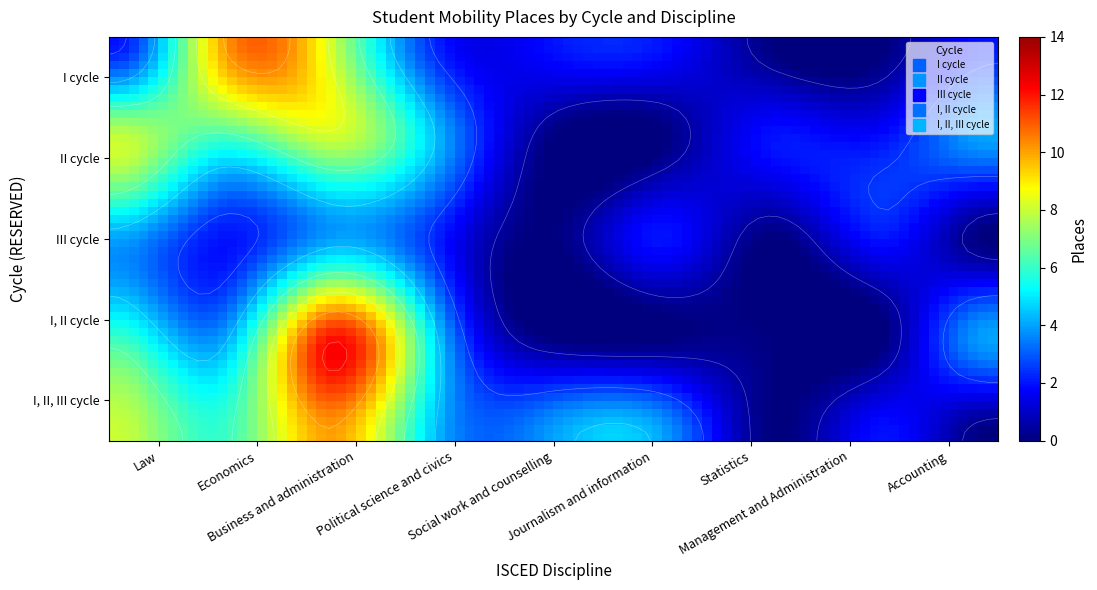

What is the maximum value for I cycle?

10